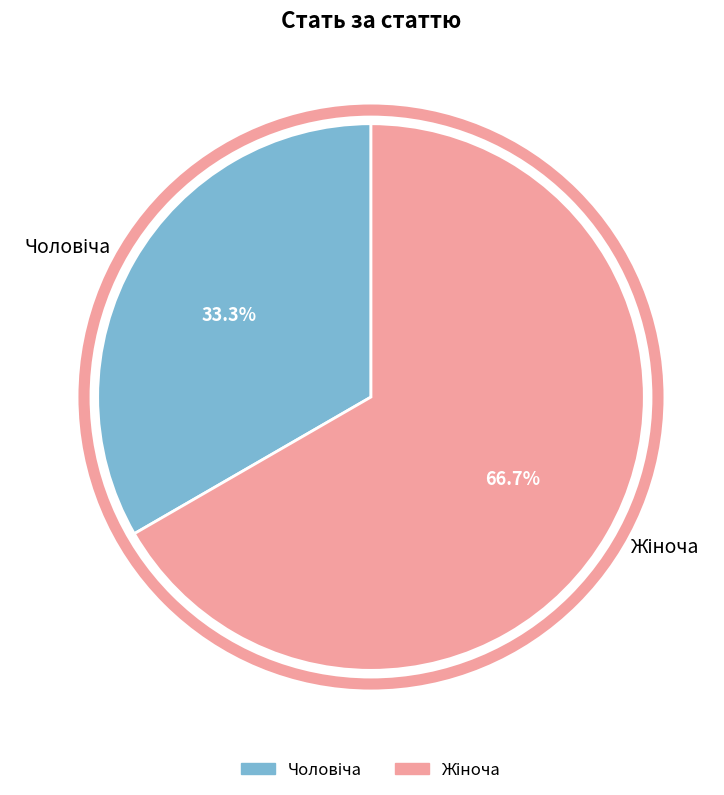

Is there any slice that represents more than half of the pie?

Yes